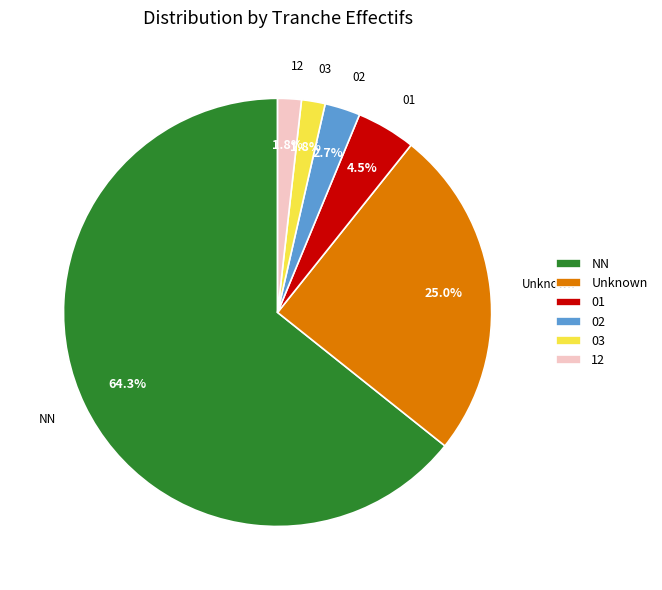

Which has a higher value, Unknown or NN?

NN